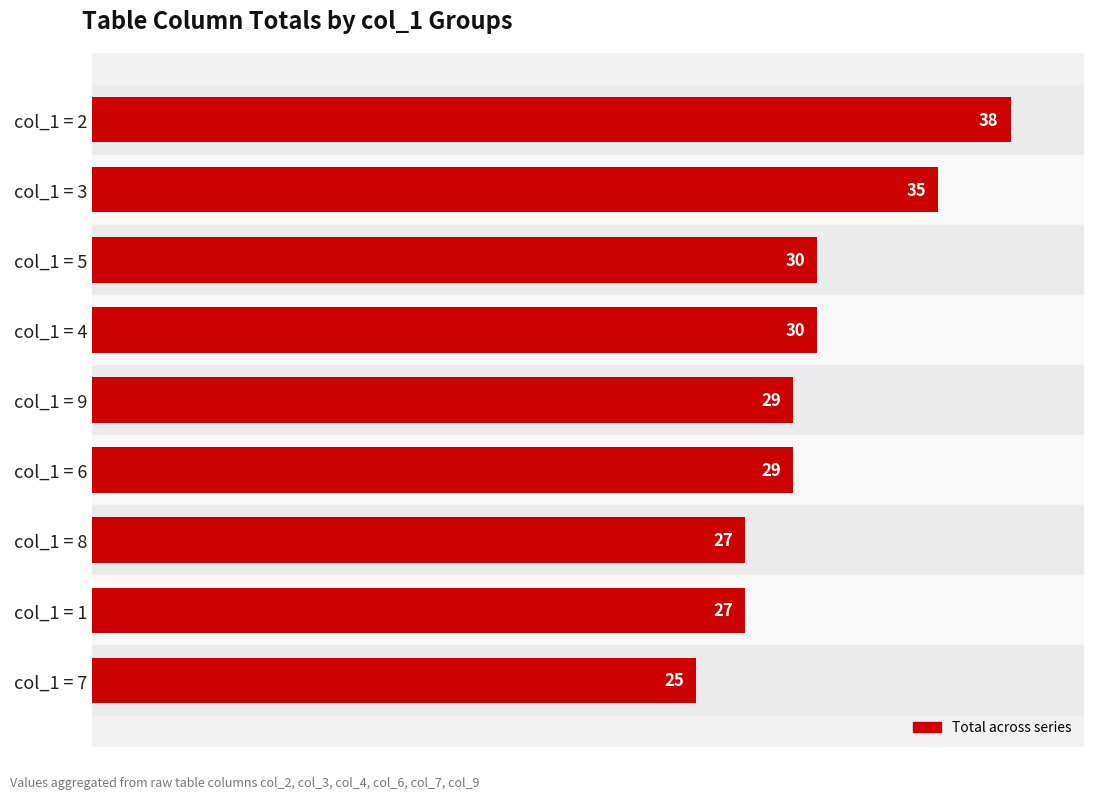

What is the average value?

30